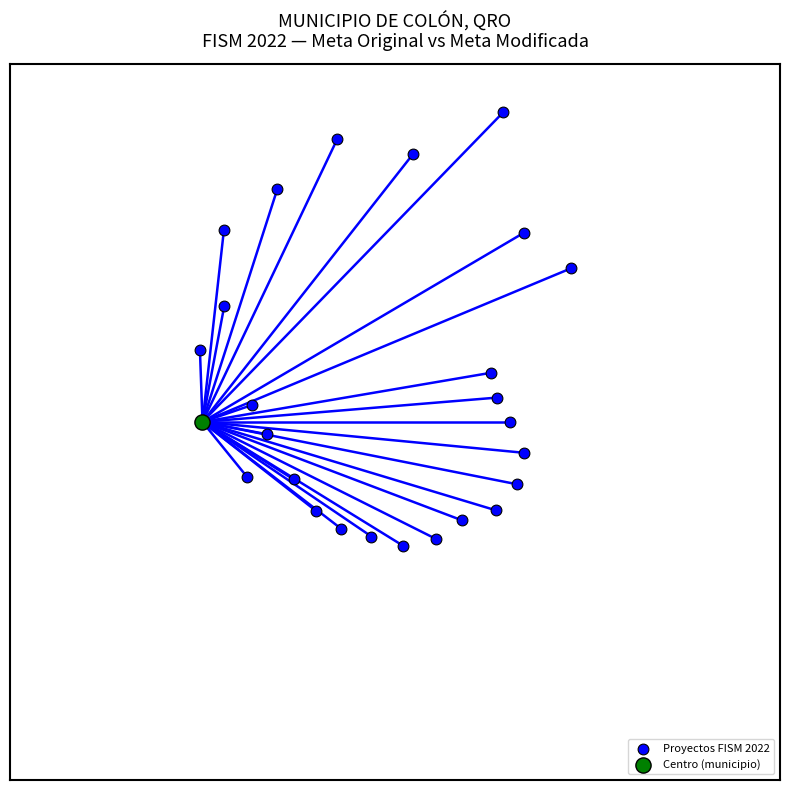

What are all the series names shown in the legend?

Proyectos FISM 2022, Centro (municipio)